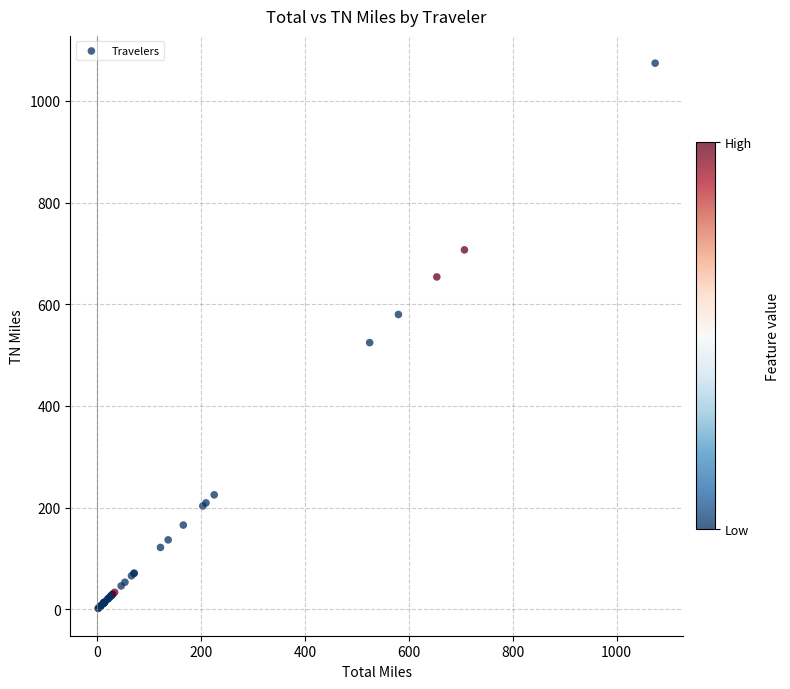

What Y value in the scatter plot is closest to 538?

524.6